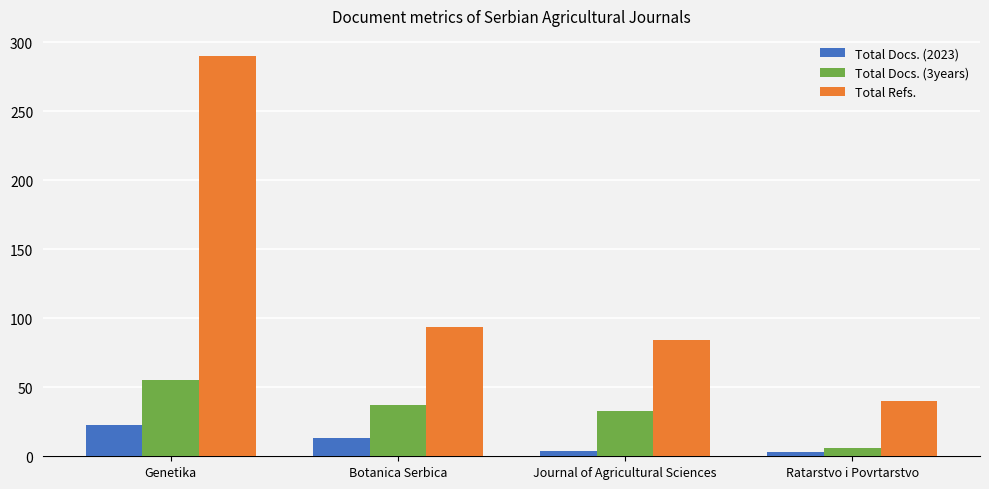

Between Botanica Serbica and Ratarstvo i Povrtarstvo, which series saw the biggest shift?

Total Refs.